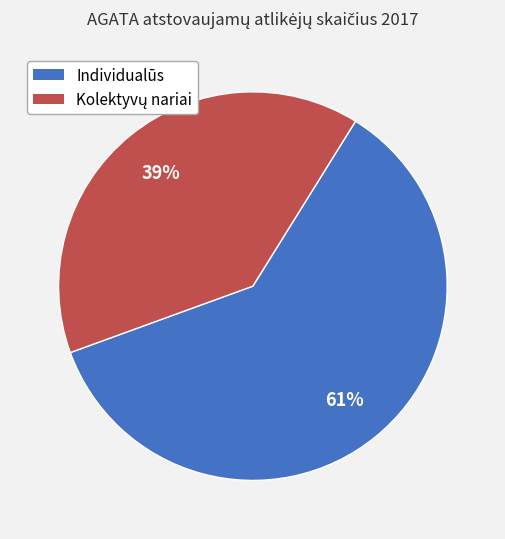

Which category has the biggest portion of the pie?

Individualūs